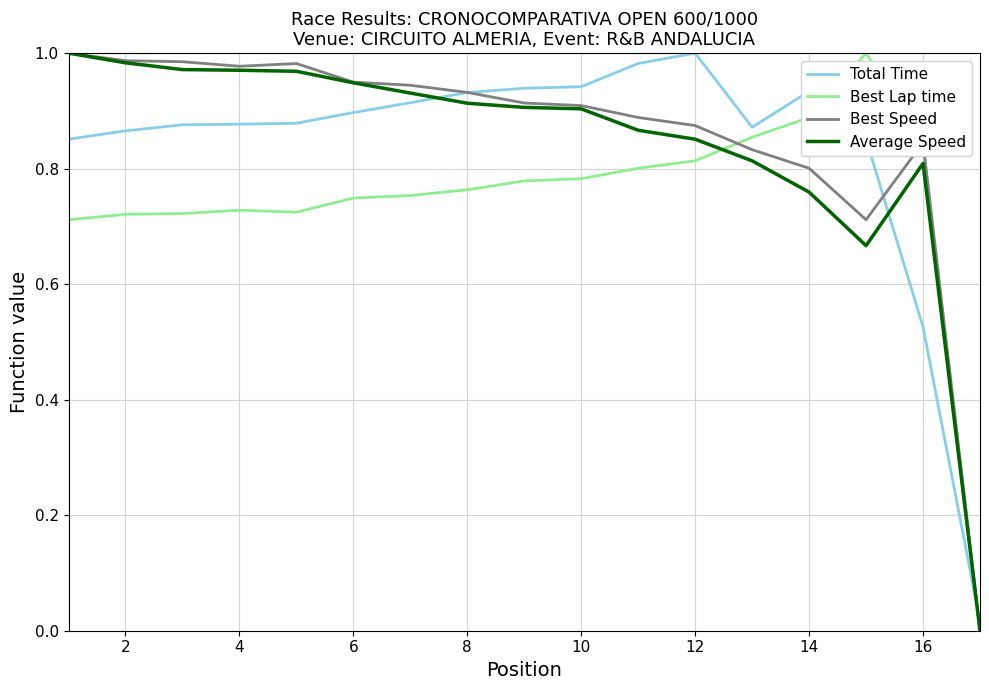

Is this an area chart (filled region under the line)?

No